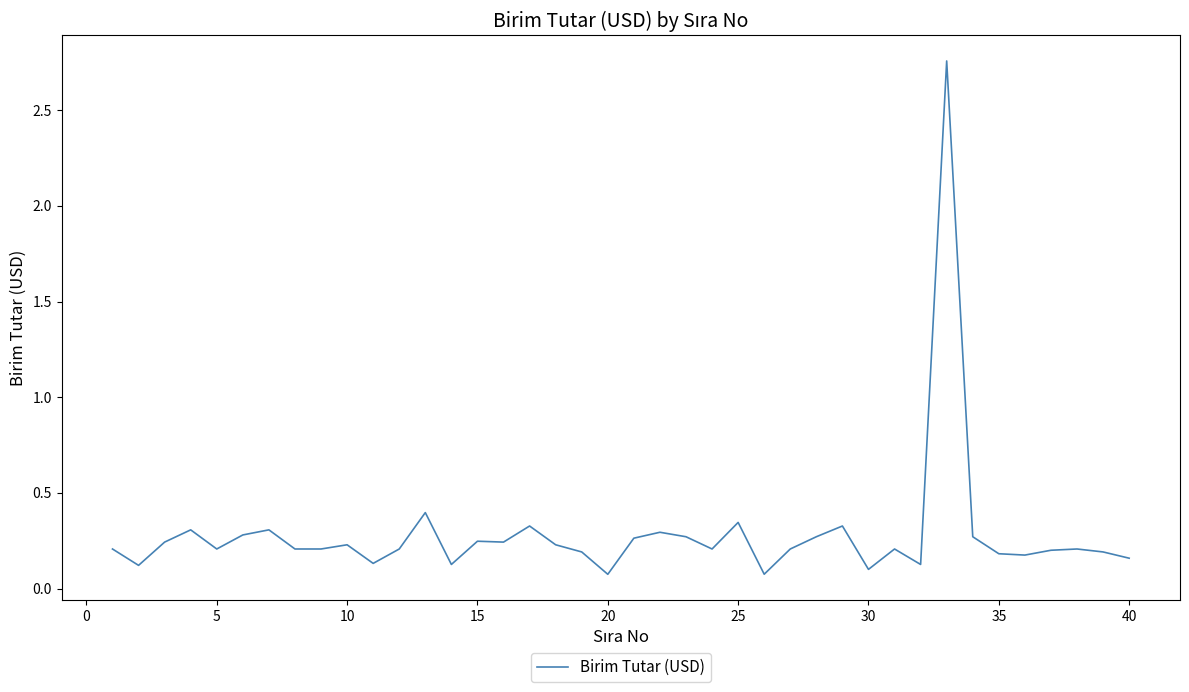

What is the difference between the maximum and minimum values?

2.7